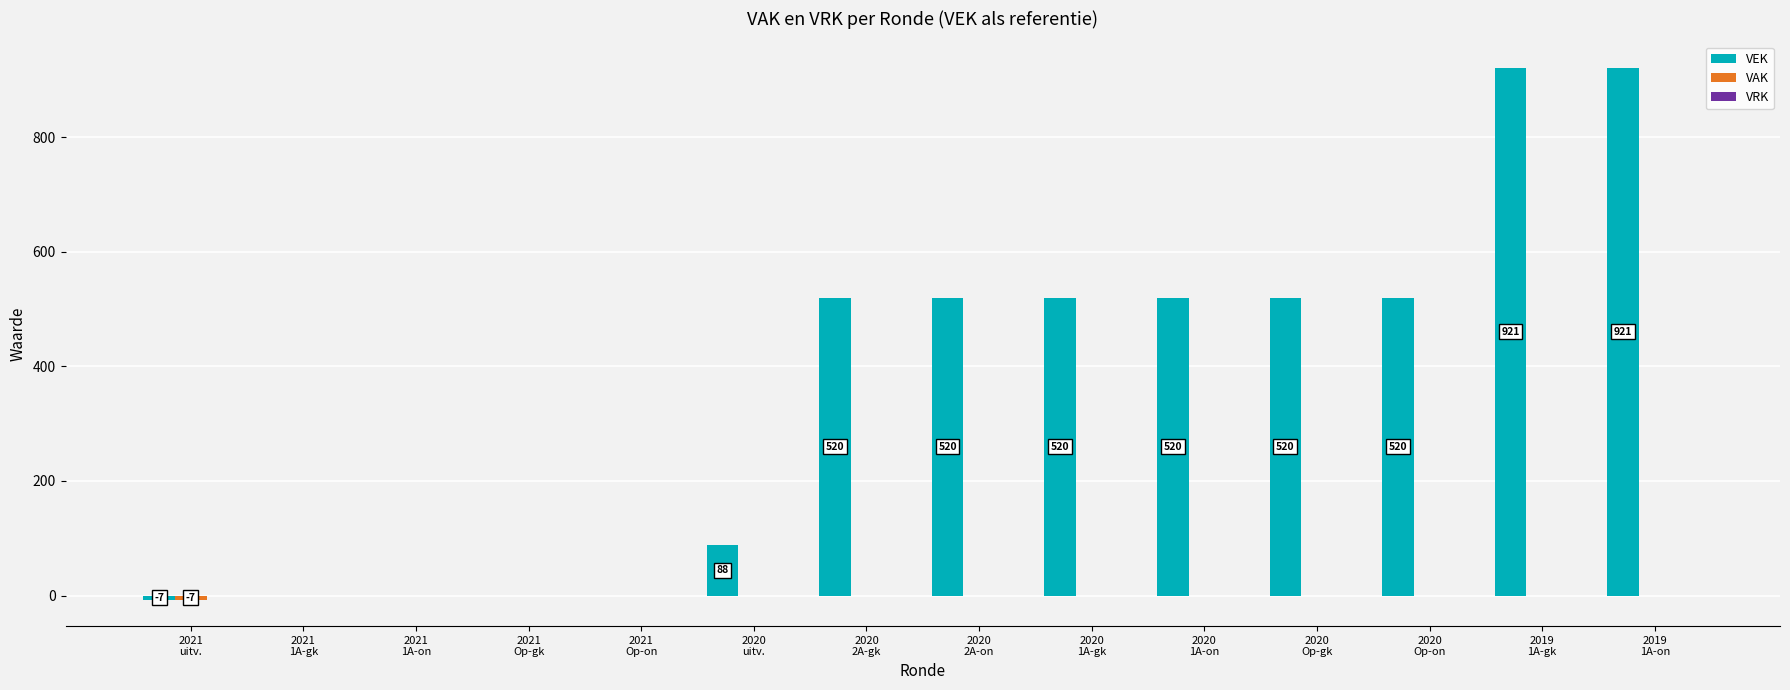

Which series has the largest total across all categories?

VEK